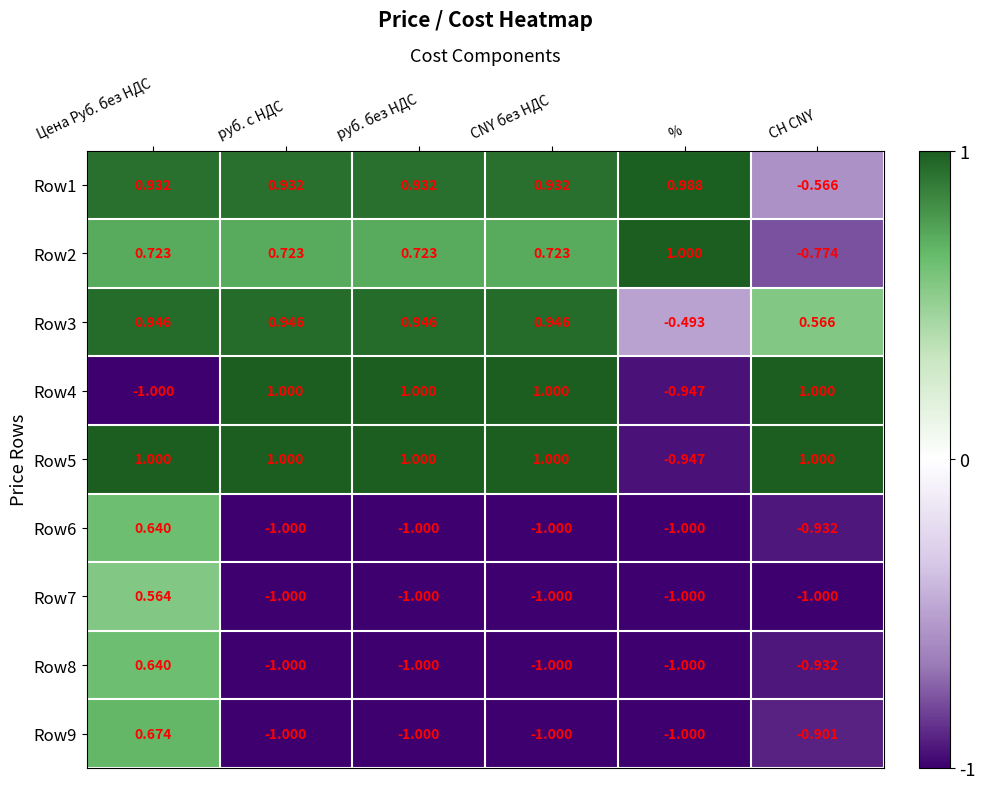

Which series has the widest spread of values?

Row4